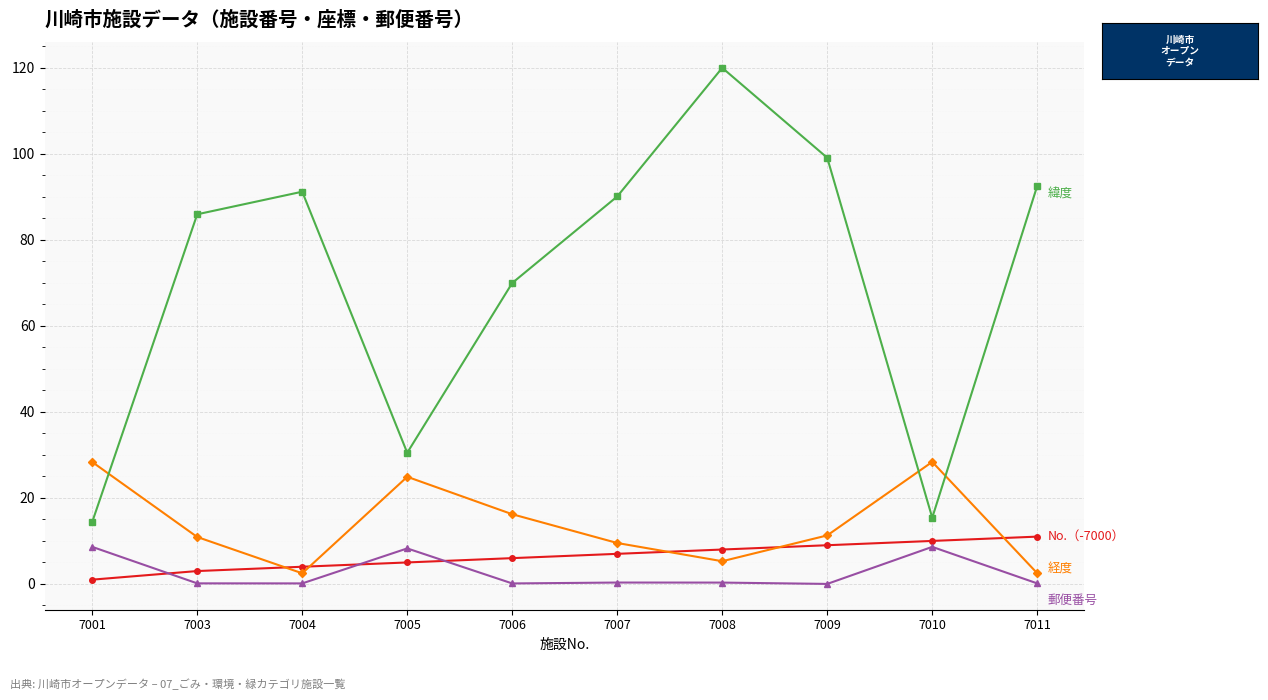

What is the difference between the highest and lowest values at 7009?

99.0